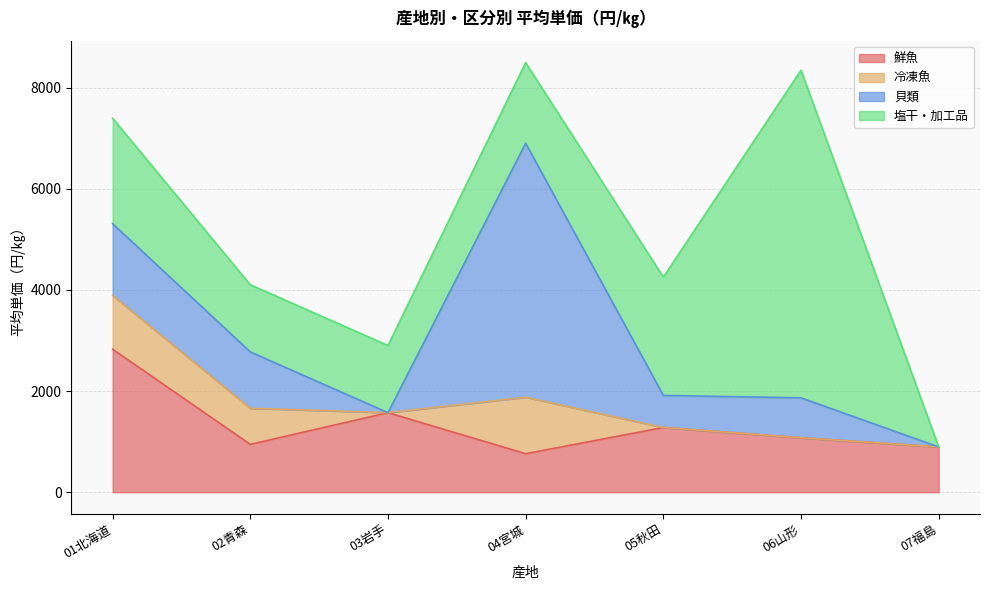

True or false: 塩干・加工品 has a value of 6480.0 at 06山形.

True